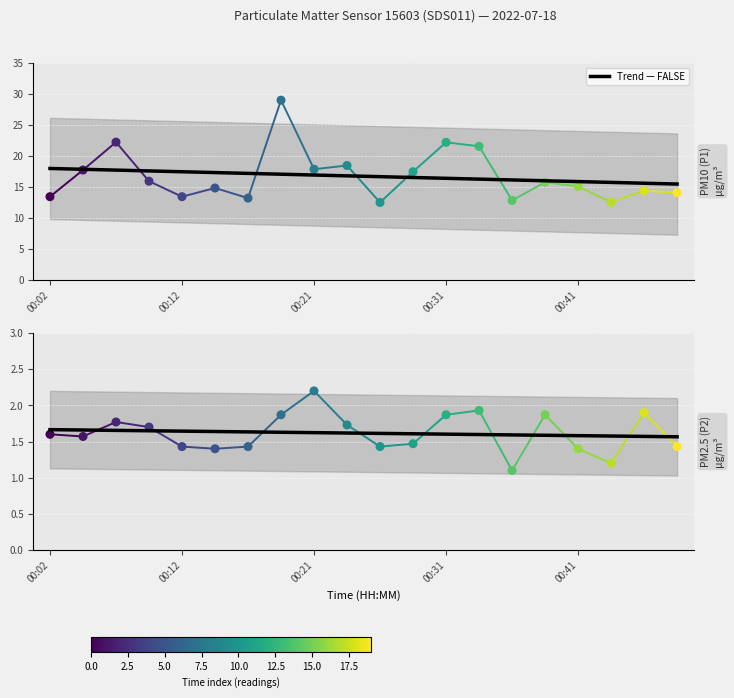

Which series reaches the maximum Y coordinate?

P1